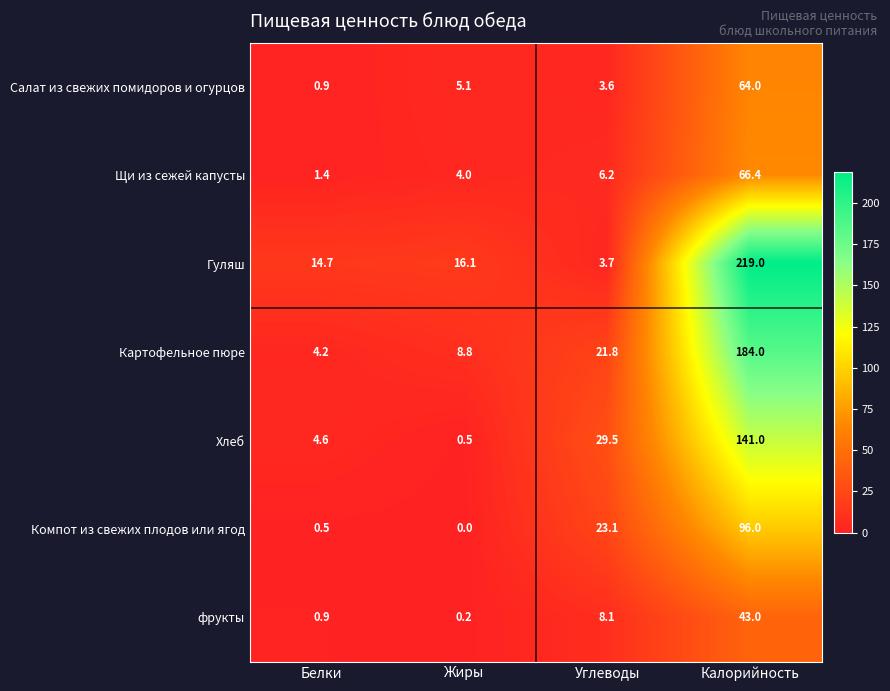

How many data points in Салат из свежих помидоров и огурцов are above 5?

2